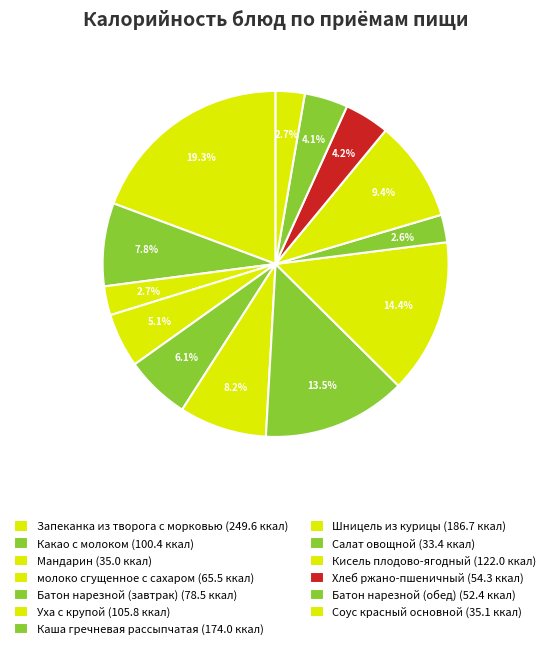

Is it true that молоко сгущенное с сахаром is 18% of the pie?

False